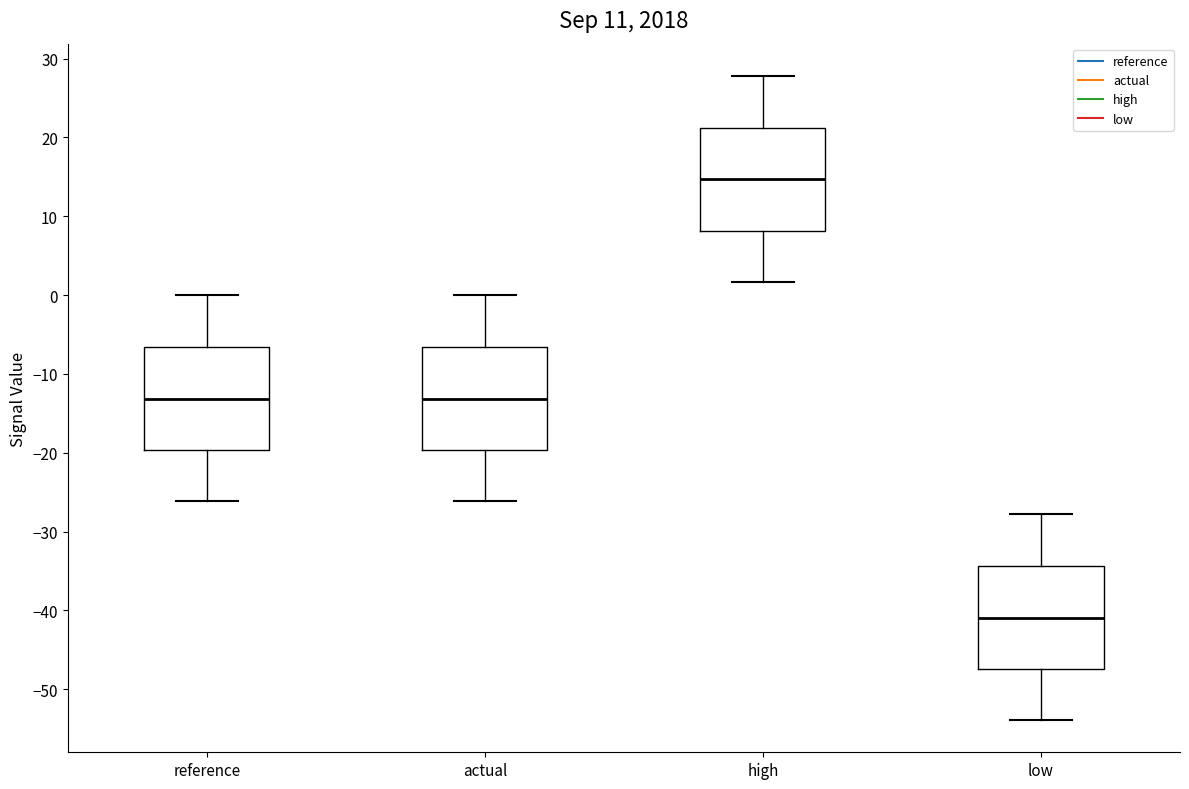

Reading left to right, transcribe this box plot: for each box, give where its median line is, the range the box spans, and where its two whiskers end, as read against the y-axis. The values are not printed on the chart, so give them approximately, as read against the axis.

reference: median -13, box -20 to -7, whiskers -26 to 0
actual: median -13, box -20 to -7, whiskers -26 to 0
high: median 15, box 8 to 21, whiskers 2 to 28
low: median -41, box -47 to -34, whiskers -54 to -28